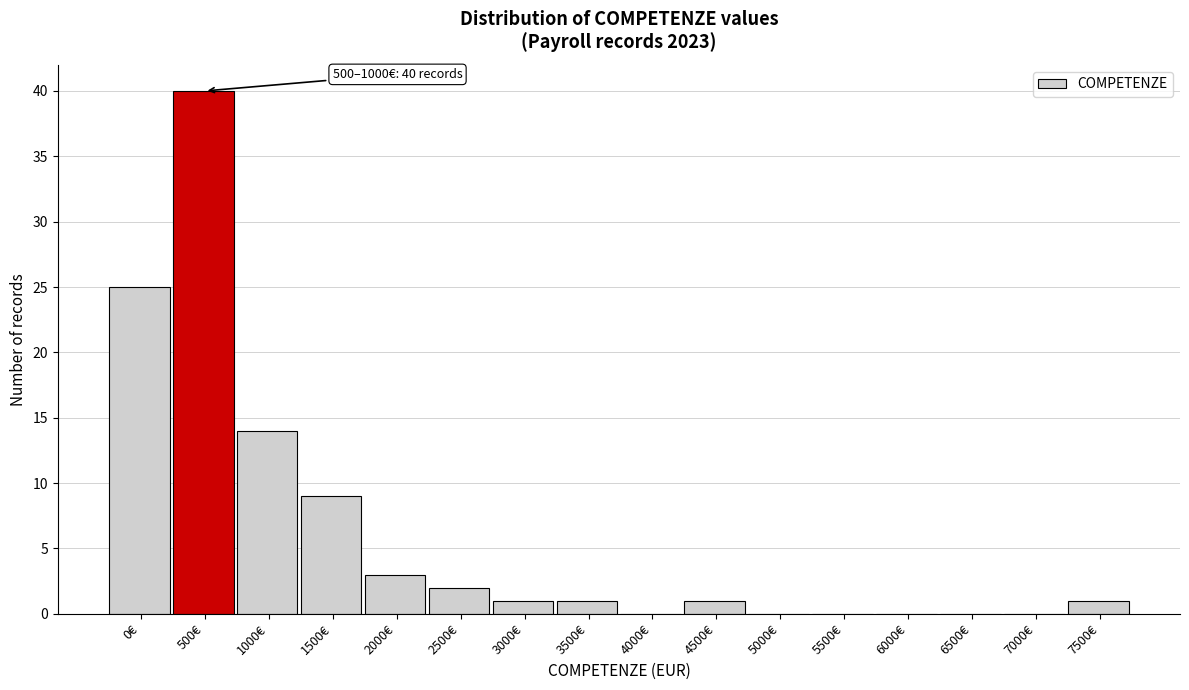

Reading left to right, extract all data points from this chart.

0€=25	500€=40	1000€=14	1500€=9	2000€=3	2500€=2	3000€=1	3500€=1	4000€=0	4500€=1	5000€=0	5500€=0	6000€=0	6500€=0	7000€=0	7500€=1